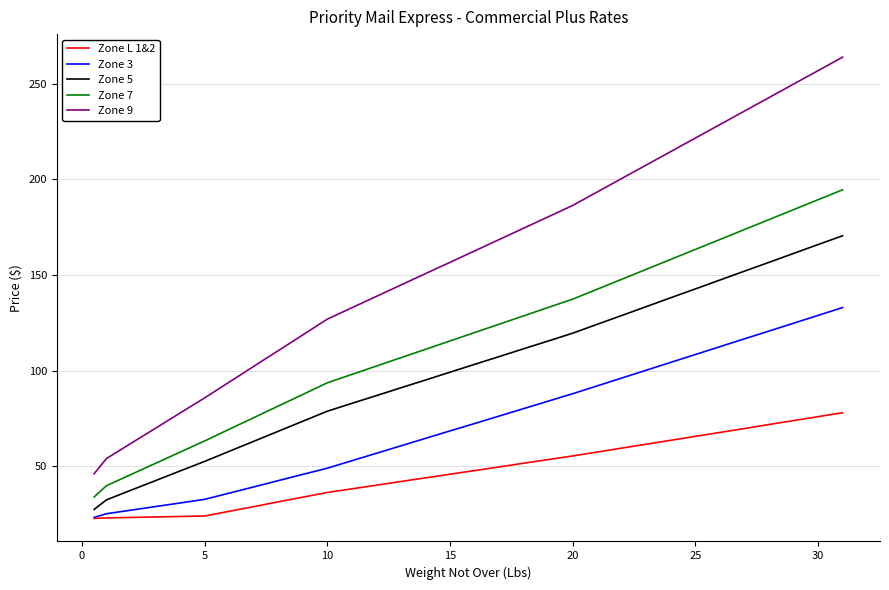

What is the highest value of the Zone 3 series?

133.0